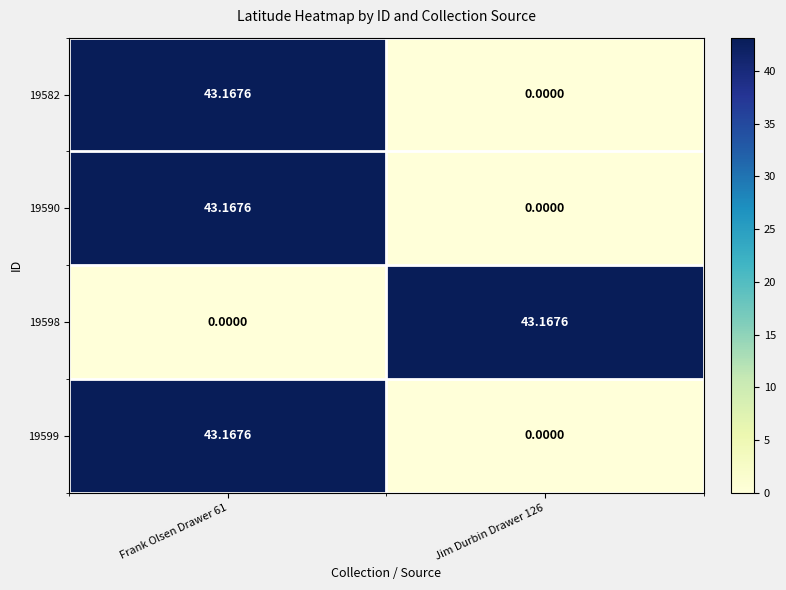

Is the value of 19582 at Jim Durbin Drawer 126 greater than the value of 19598 at Jim Durbin Drawer 126?

No